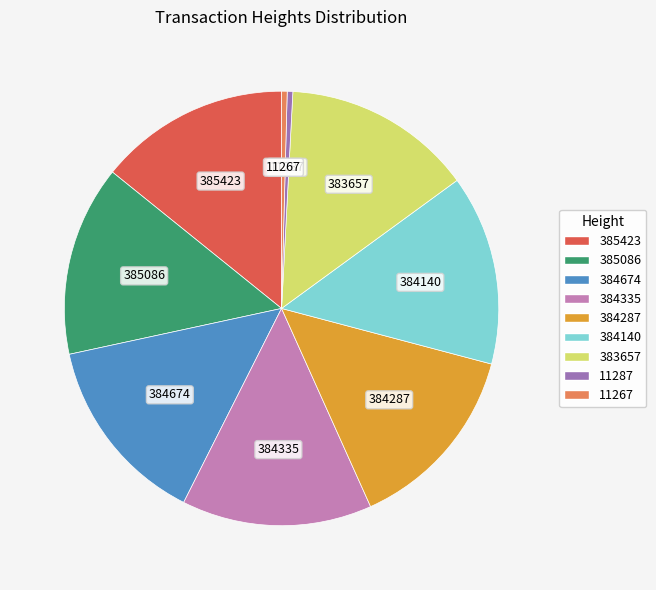

Does 385423 represent more than half of the total?

No